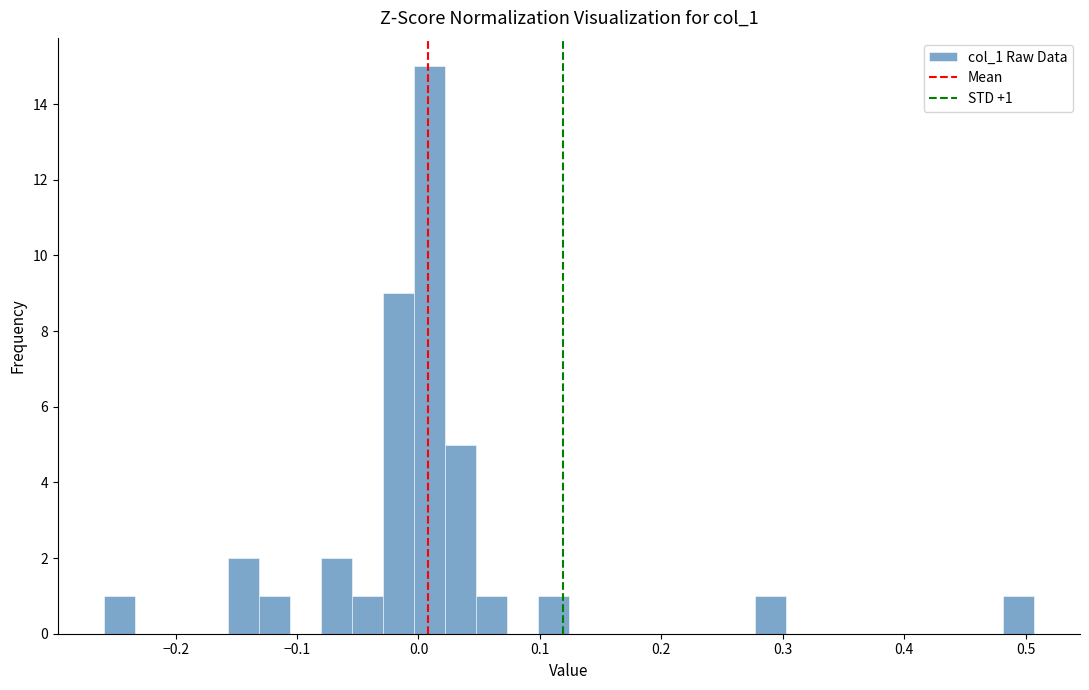

Read against the x-axis, roughly where is the centre of the tallest bar?

0.01